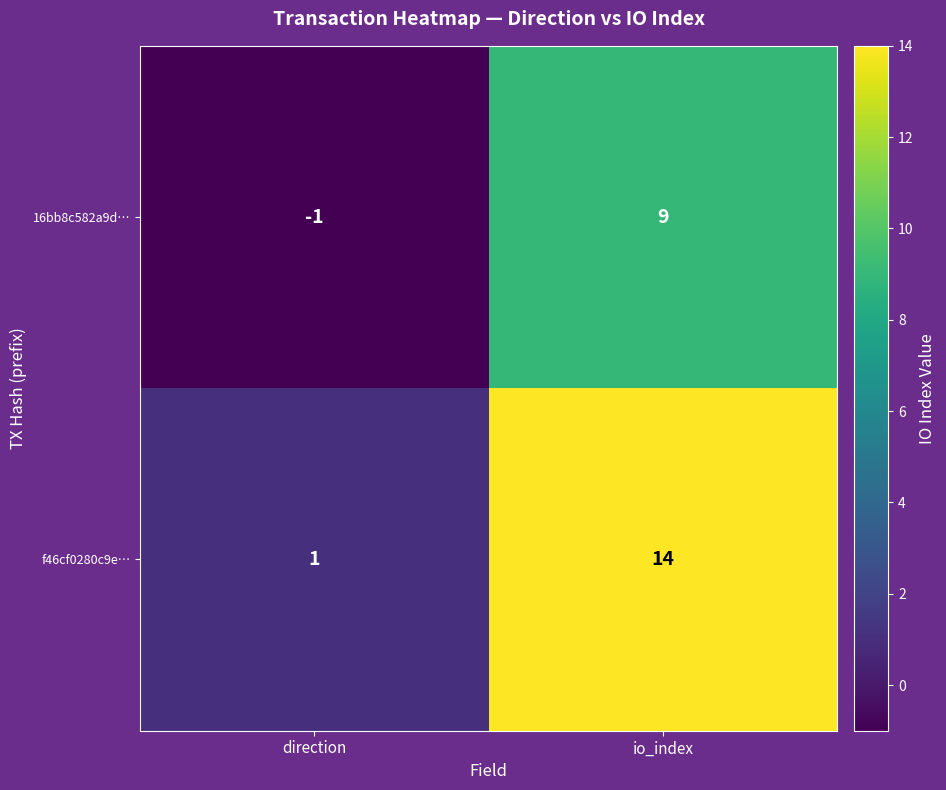

Reading left to right, extract all data points from this chart.

16bb8c582a9d…: -1	9
f46cf0280c9e…: 1	14